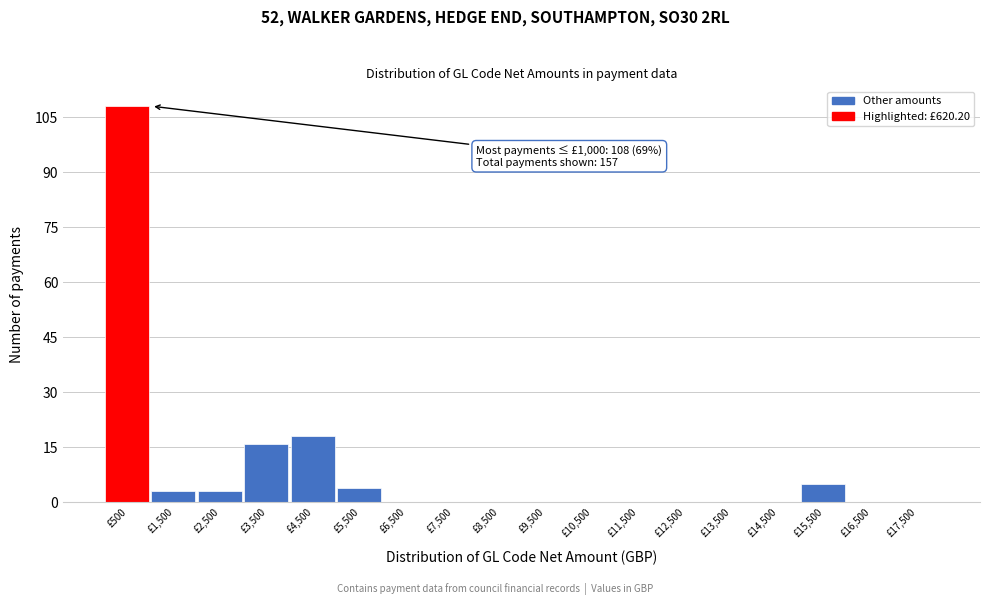

Which range on the x-axis has the tallest bar?

0 to 1000